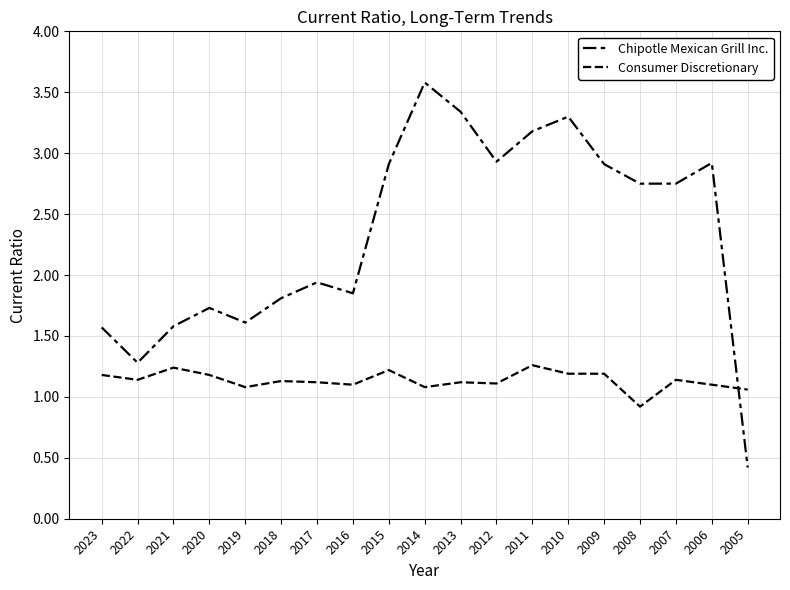

In Consumer Discretionary, how many points are higher than both neighbors (excluding endpoints)?

6